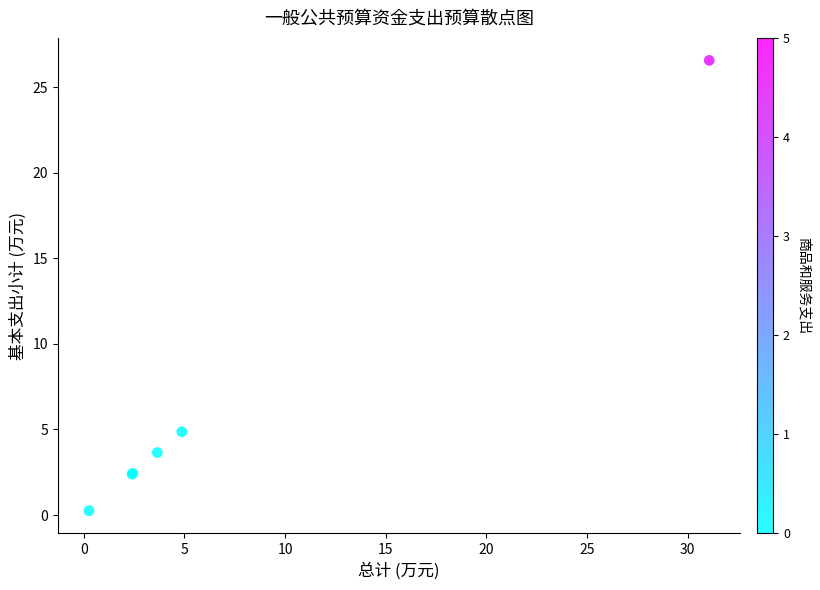

What Y value in the scatter plot is closest to 13?

4.9